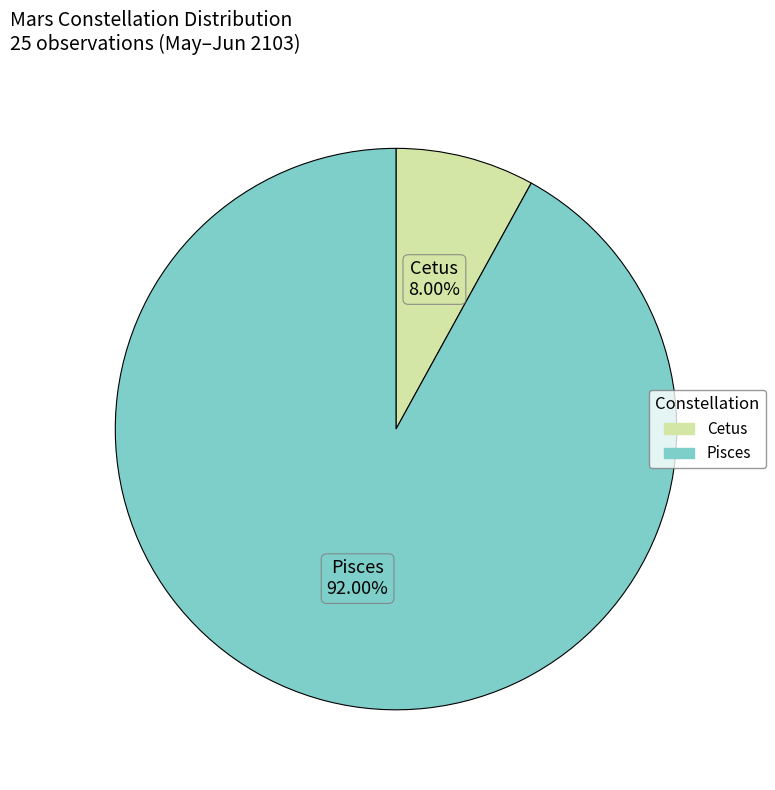

Combined, what portion of the pie is Pisces and Cetus?

100.0%